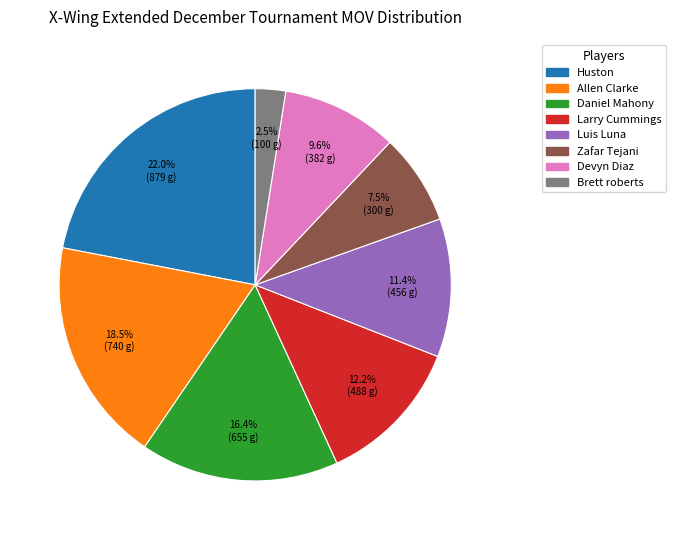

Which category has the smallest portion of the pie?

Brett roberts